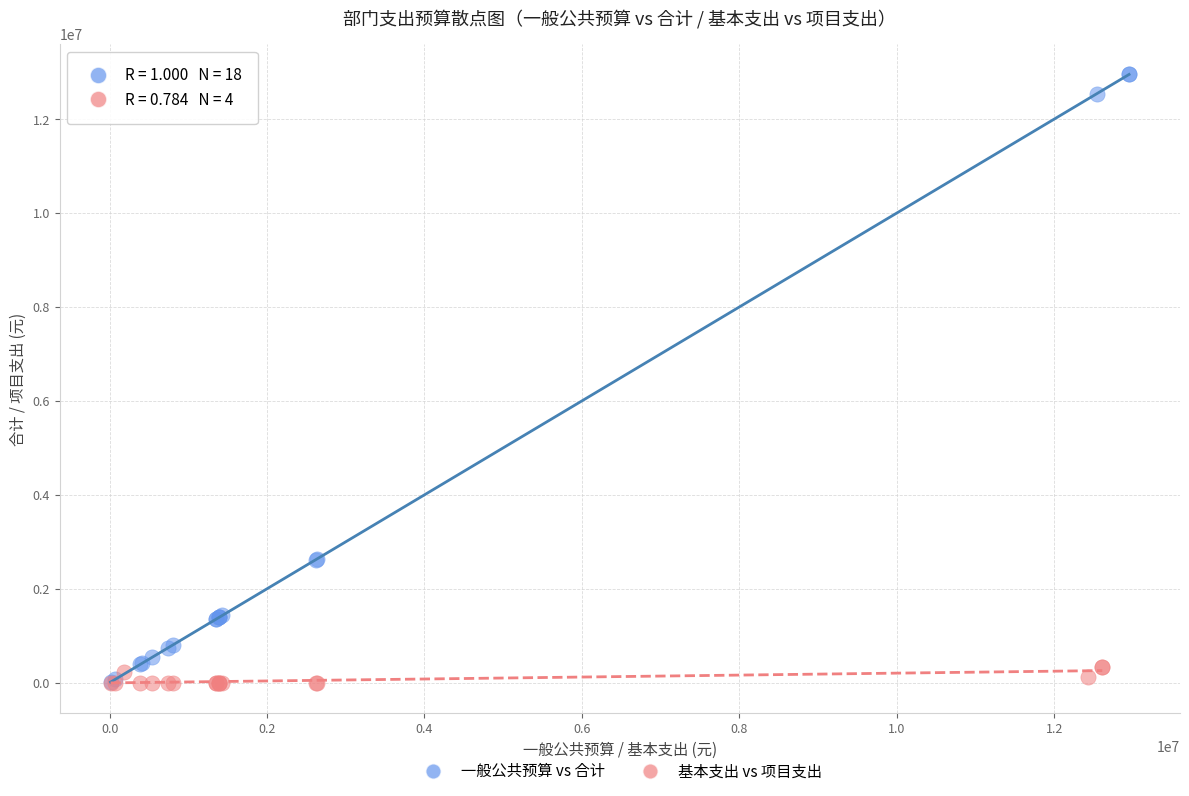

Which series reaches the maximum Y coordinate?

一般公共预算 vs 合计